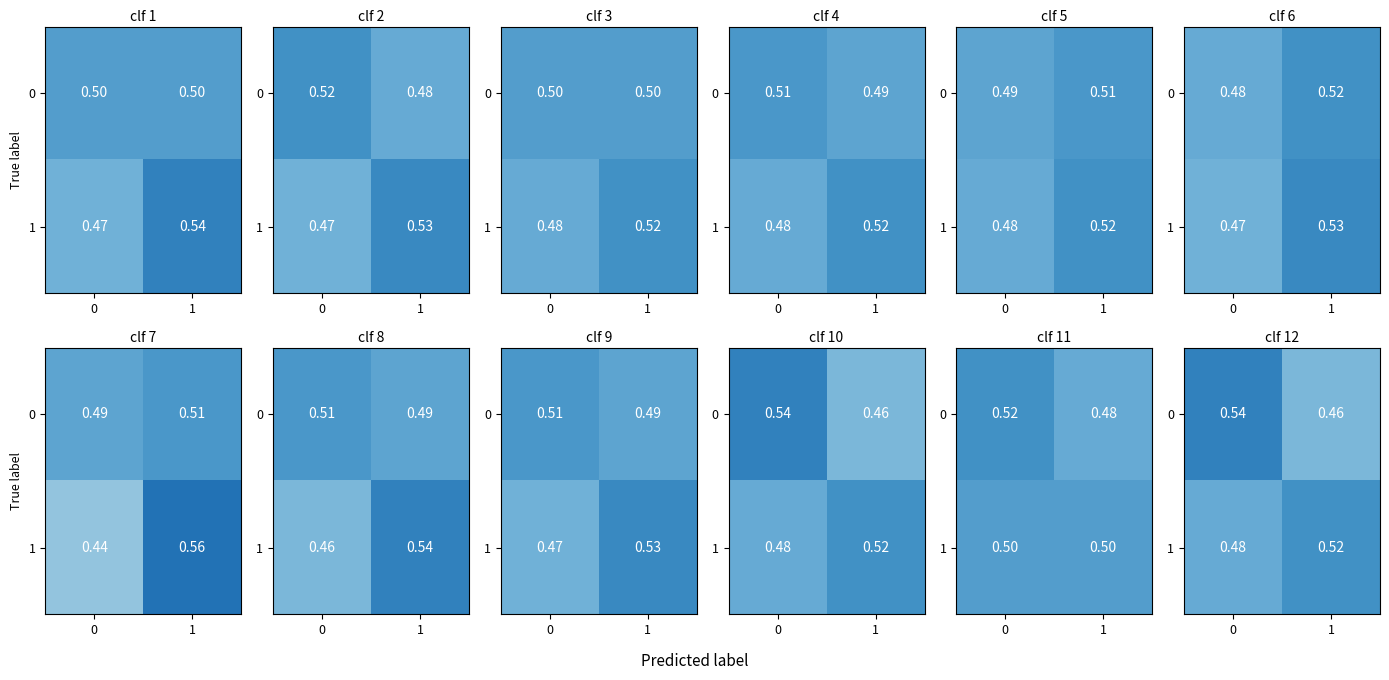

List the labels in order of 0 value, largest first.

0, 1